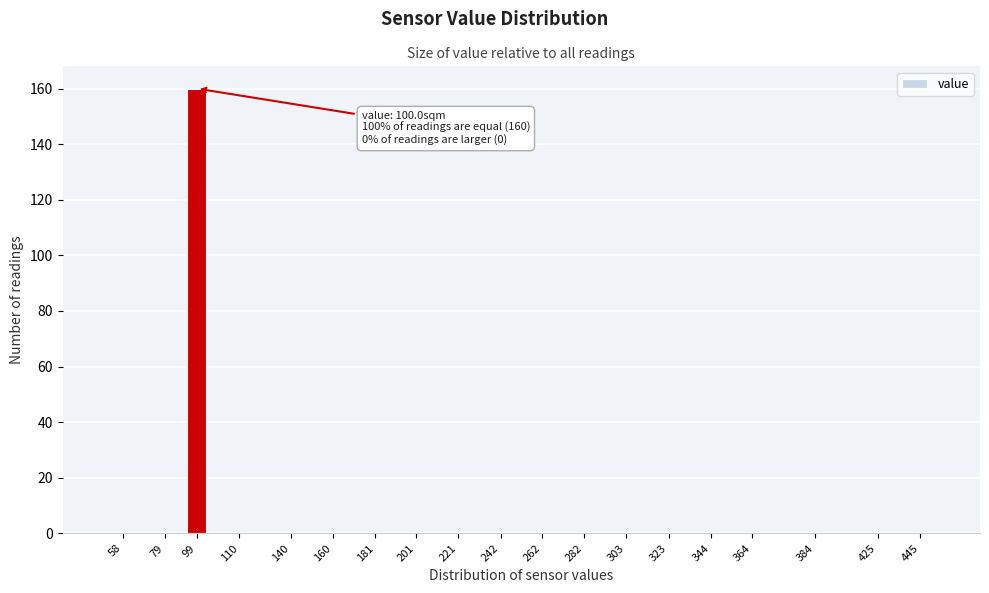

Reading right to left, extract all data points from this chart.

445=0	425=0	384=0	364=0	344=0	323=0	303=0	282=0	262=0	242=0	221=0	201=0	181=0	160=0	140=0	110=0	99=160	79=0	58=0